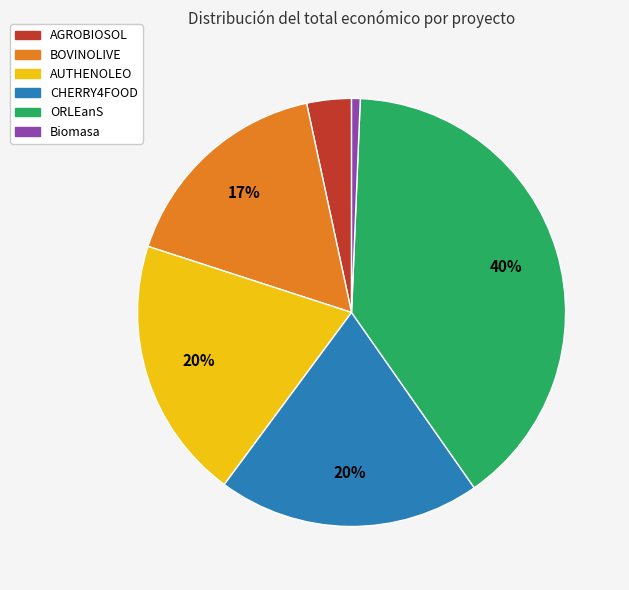

Which slice is the largest?

ORLEanS